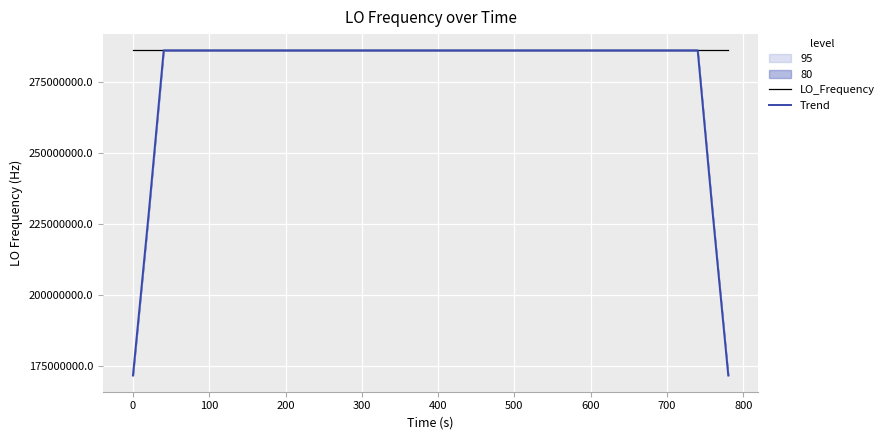

What is the maximum value for Trend?

286078801.3